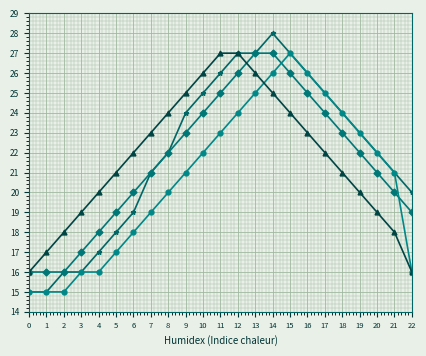

What is the spread (max minus min) of values at 5?

4